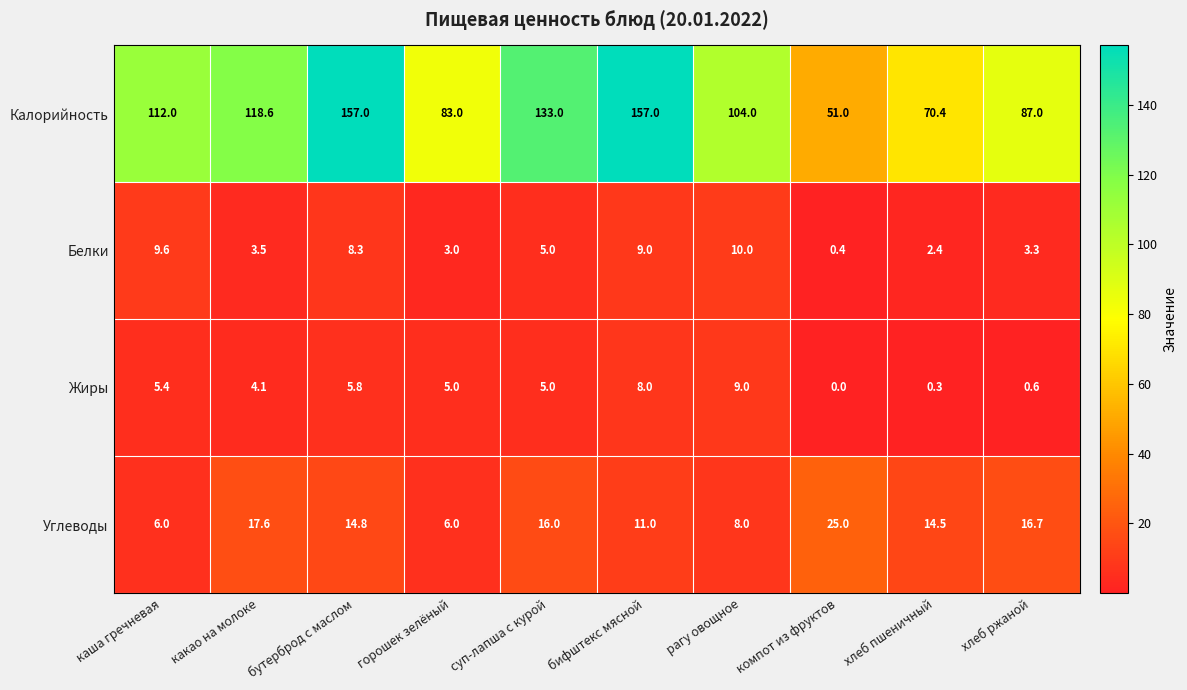

What is the difference between the maximum and minimum values in the Белки series?

9.6